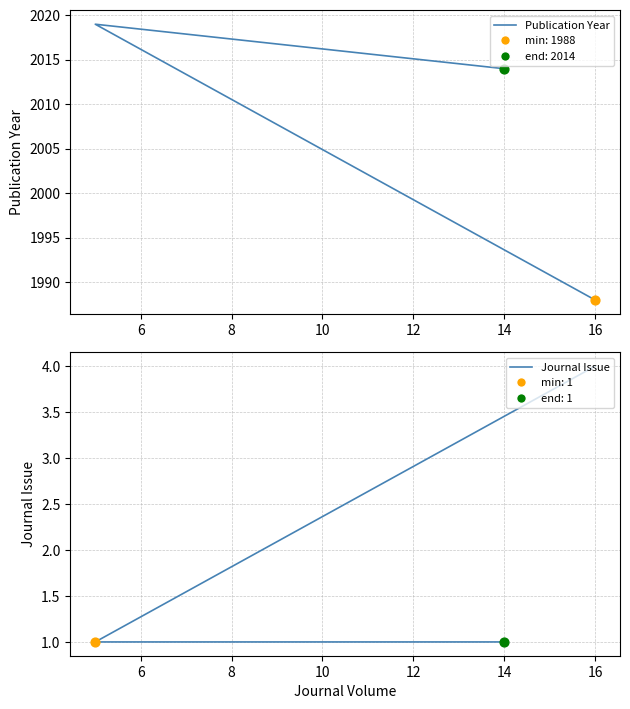

Is the value of Publication Year at 4 greater than the value of Journal Issue at 6?

Yes